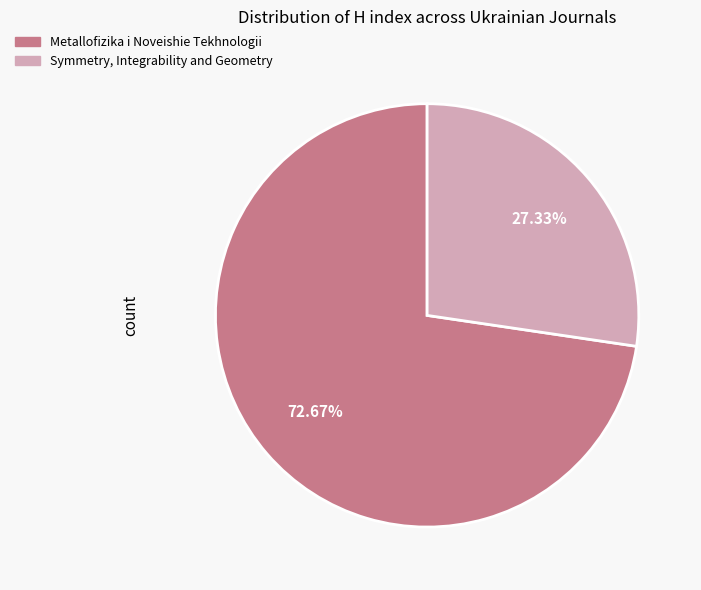

How many segments does this pie chart have?

2